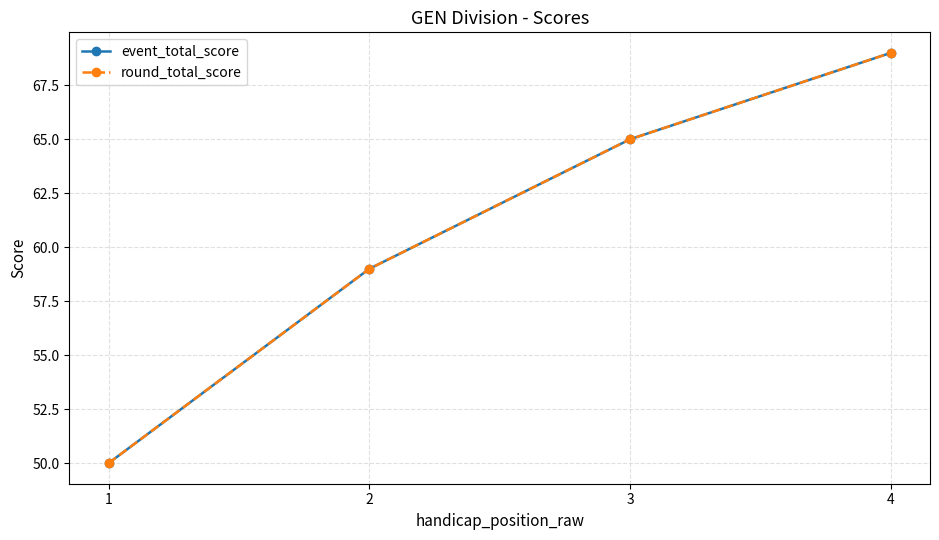

True or false: event_total_score and round_total_score cross at least once.

False